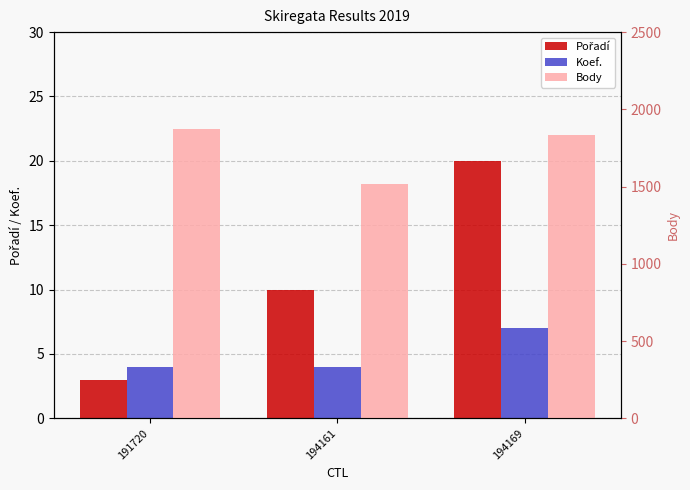

What are all the series names shown in the legend?

Pořadí, Koef., Body